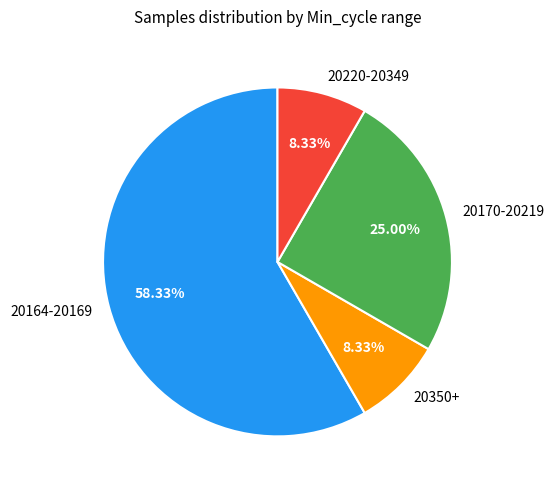

How many segments does this pie chart have?

4